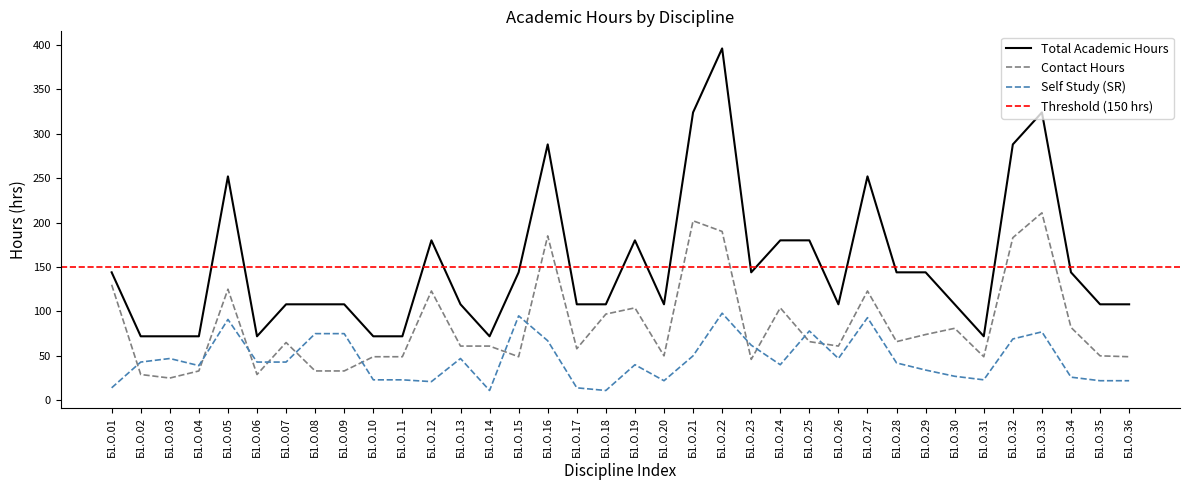

Rank the categories by Total Academic Hours value from lowest to highest.

Б1.О.02, Б1.О.03, Б1.О.04, Б1.О.06, Б1.О.10, Б1.О.11, Б1.О.14, Б1.О.31, Б1.О.07, Б1.О.08, Б1.О.09, Б1.О.13, Б1.О.17, Б1.О.18, Б1.О.20, Б1.О.26, Б1.О.30, Б1.О.35, Б1.О.36, Б1.О.01, Б1.О.15, Б1.О.23, Б1.О.28, Б1.О.29, Б1.О.34, Б1.О.12, Б1.О.19, Б1.О.24, Б1.О.25, Б1.О.05, Б1.О.27, Б1.О.16, Б1.О.32, Б1.О.21, Б1.О.33, Б1.О.22